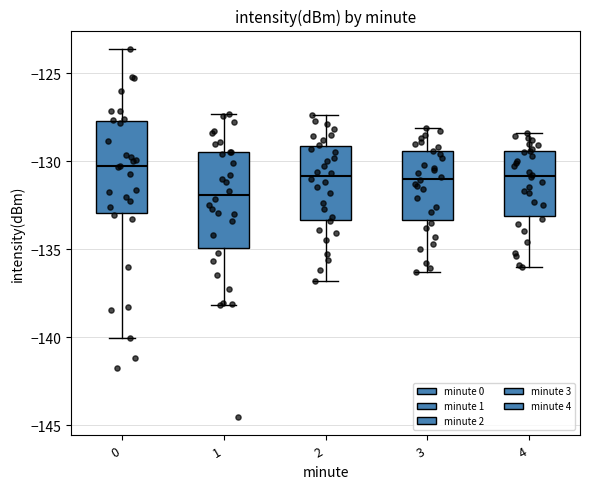

Where does the upper whisker of the box at x = 4 end on the y-axis? The values are not printed on the chart, so give them approximately, as read against the axis.

-128.5